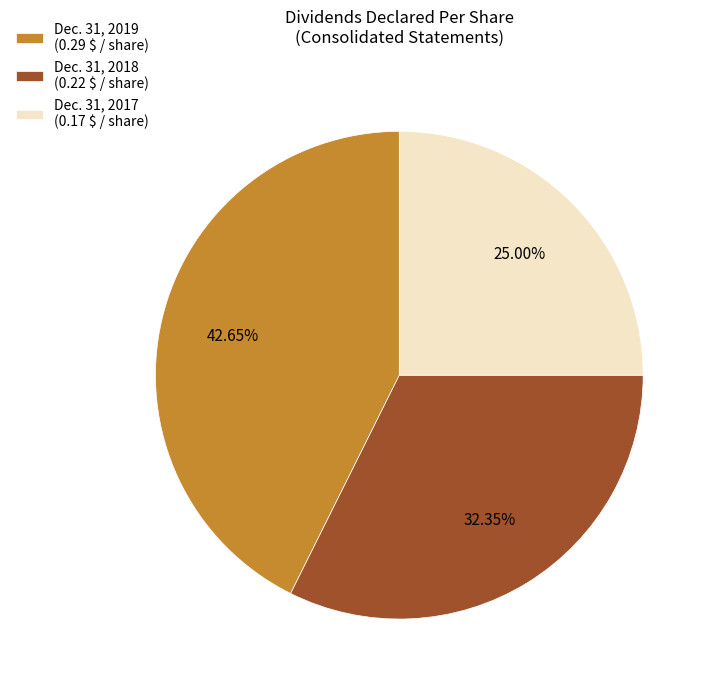

Does any single category account for the majority?

No